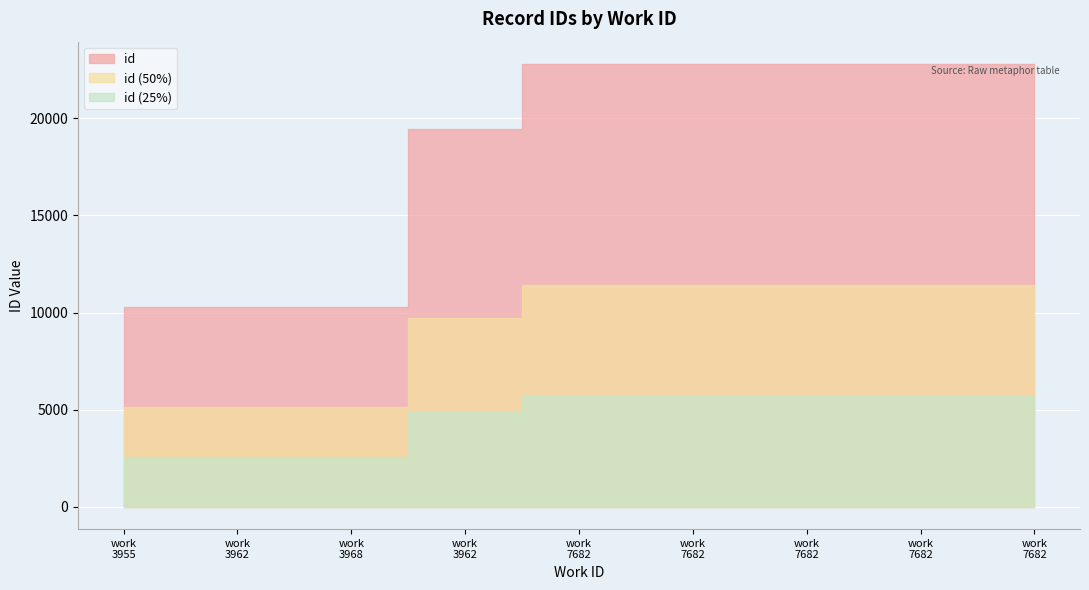

Rank the categories by value from highest to lowest.

7682, 7682, 7682, 7682, 7682, 3962, 3968, 3962, 3955